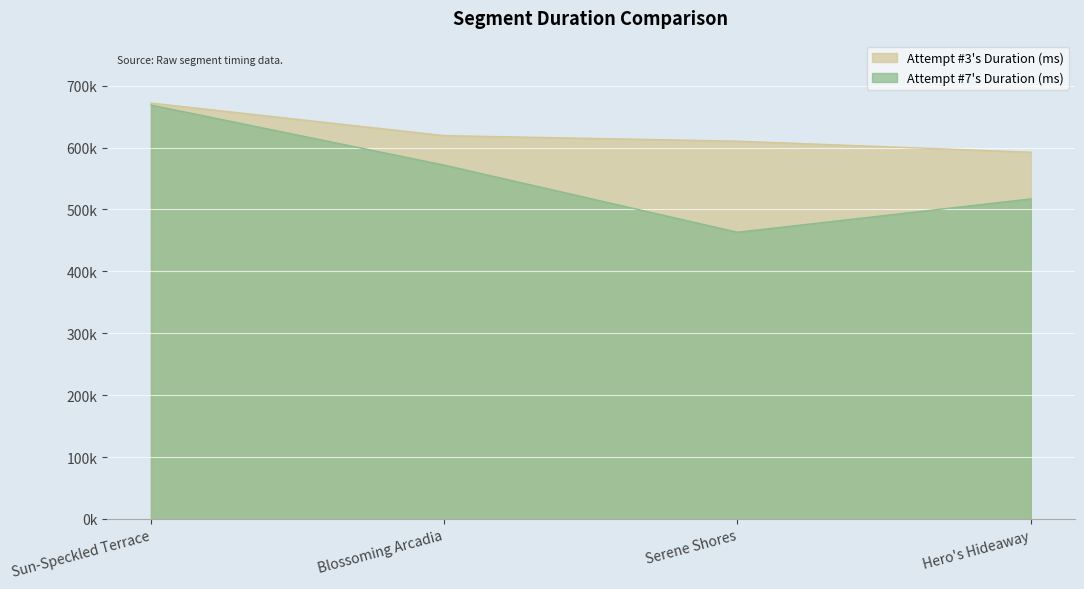

What is the label of the 1st point from the left?

Sun-Speckled Terrace